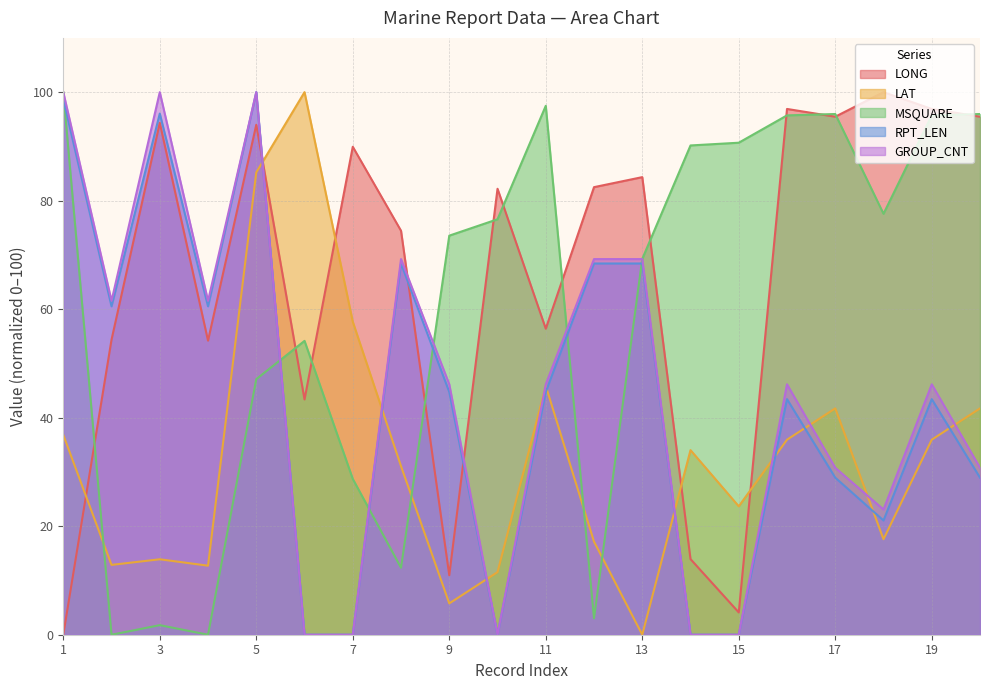

Between 6 and 17, which is larger?

17